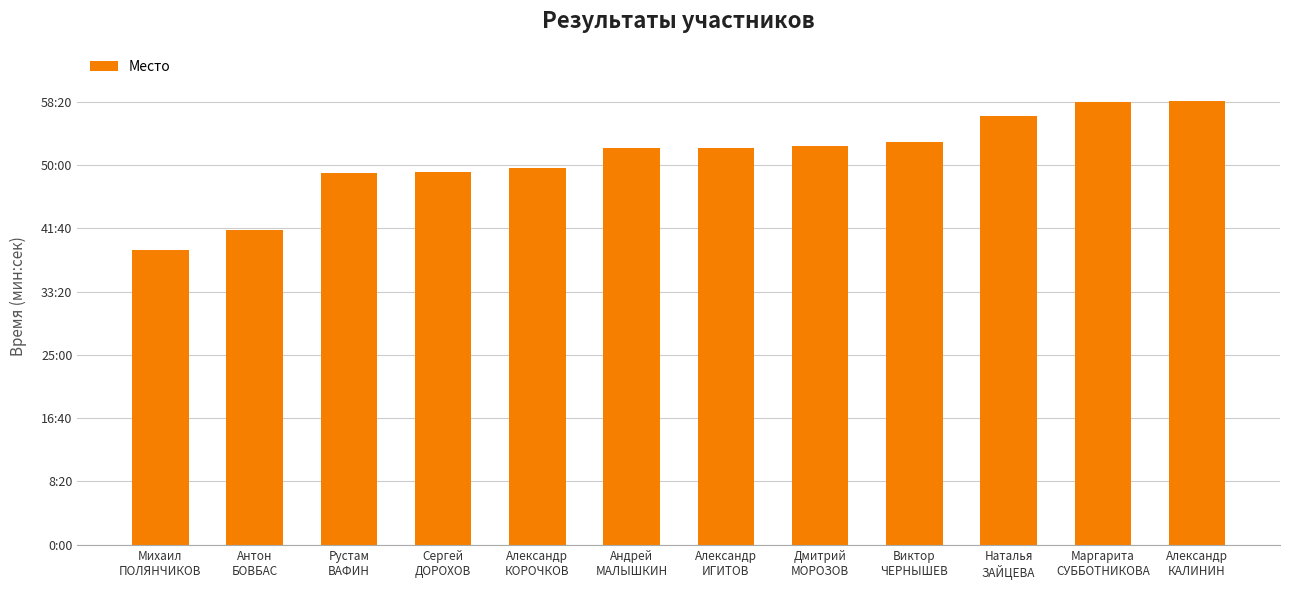

Rank the categories by value from highest to lowest.

Александр
КАЛИНИН, Маргарита
СУББОТНИКОВА, Наталья
ЗАЙЦЕВА, Виктор
ЧЕРНЫШЕВ, Дмитрий
МОРОЗОВ, Александр
ИГИТОВ, Андрей
МАЛЫШКИН, Александр
КОРОЧКОВ, Сергей
ДОРОХОВ, Рустам
ВАФИН, Антон
БОВБАС, Михаил
ПОЛЯНЧИКОВ